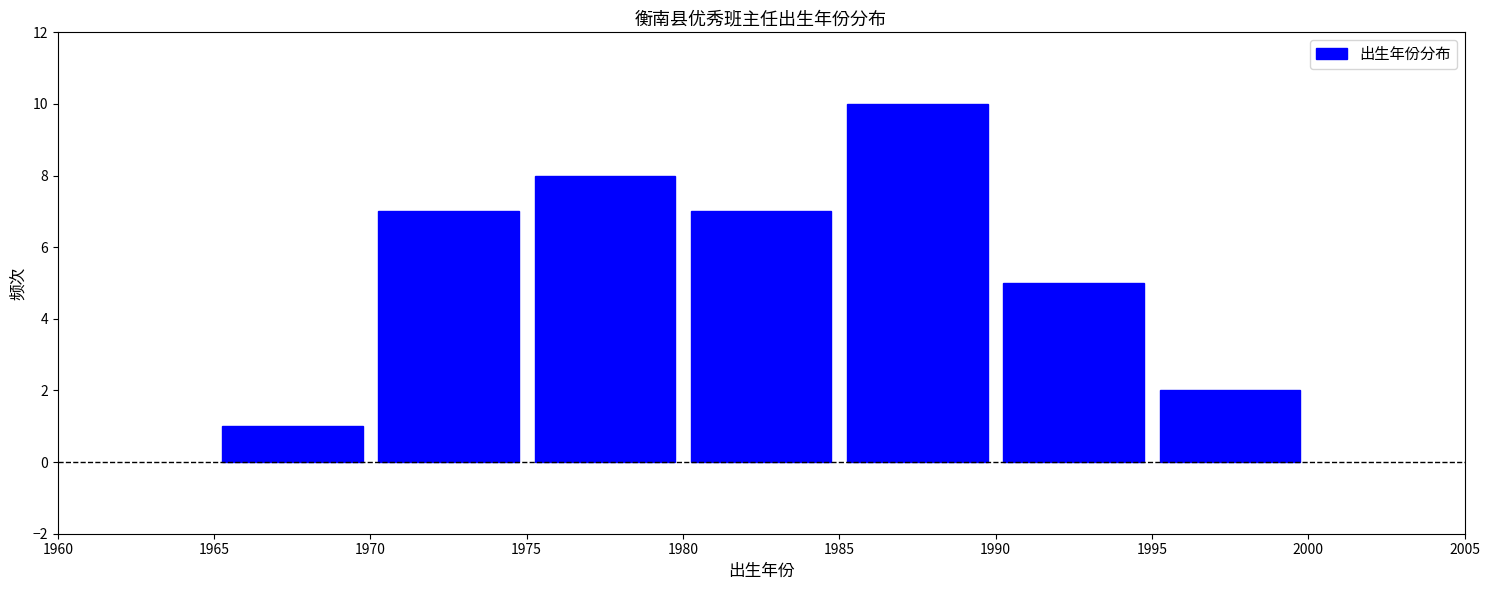

What is the height of the bar covering 1985 to 1990 on the x-axis? The values are not printed on the chart, so give them approximately, as read against the axis.

10